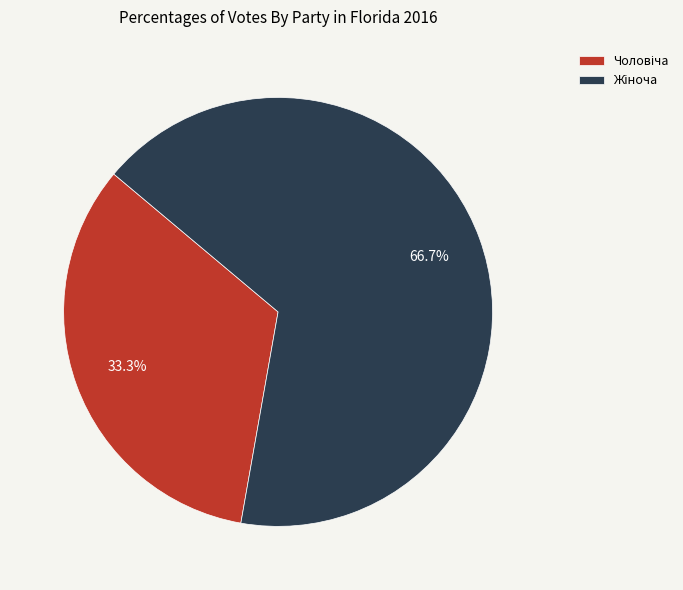

Does any single category account for the majority?

Yes